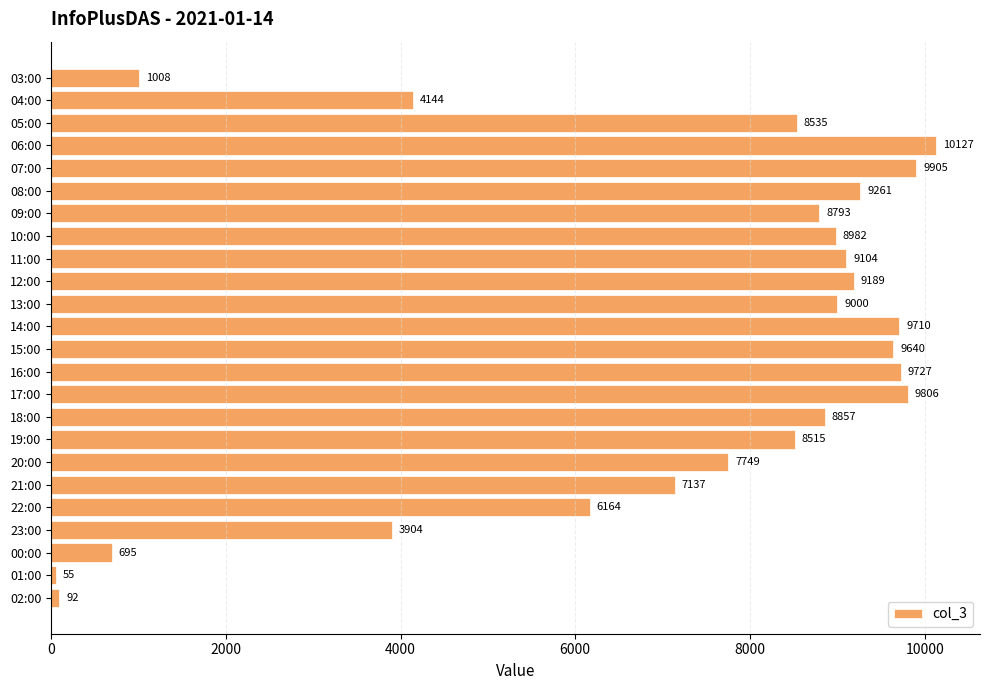

Are the bars horizontal?

Yes